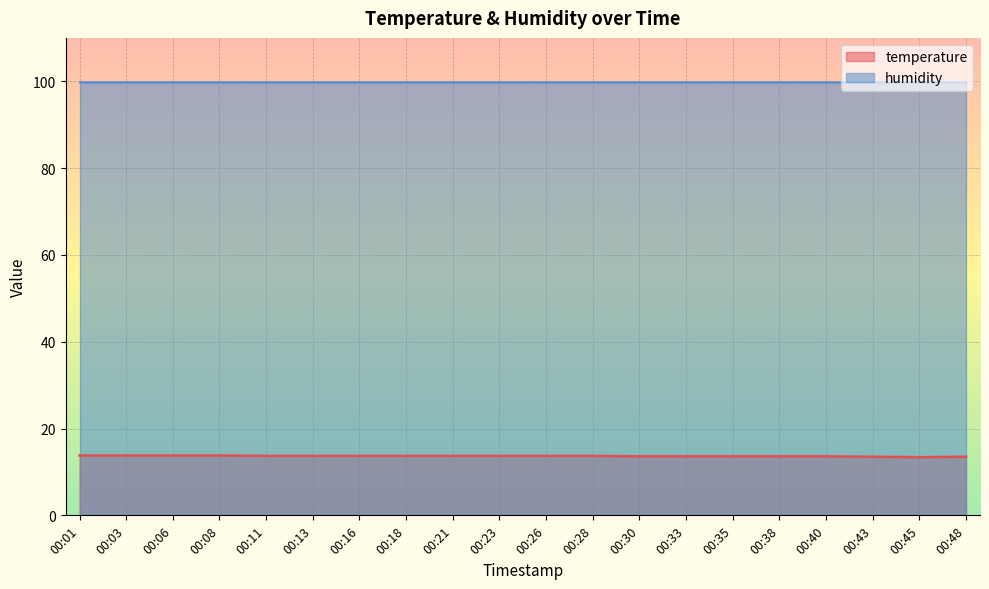

The chart shows a value of 13.7 at 00:21. True or false?

True